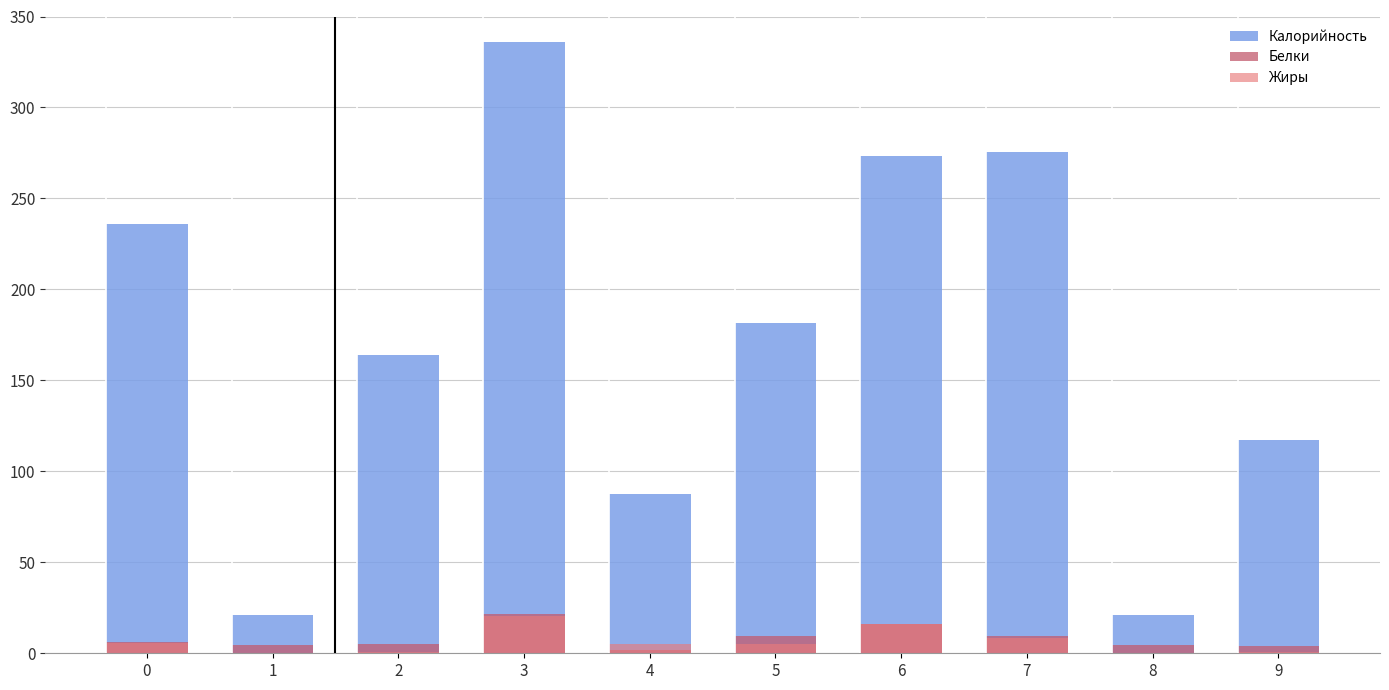

What is the maximum value for Калорийность?

336.0